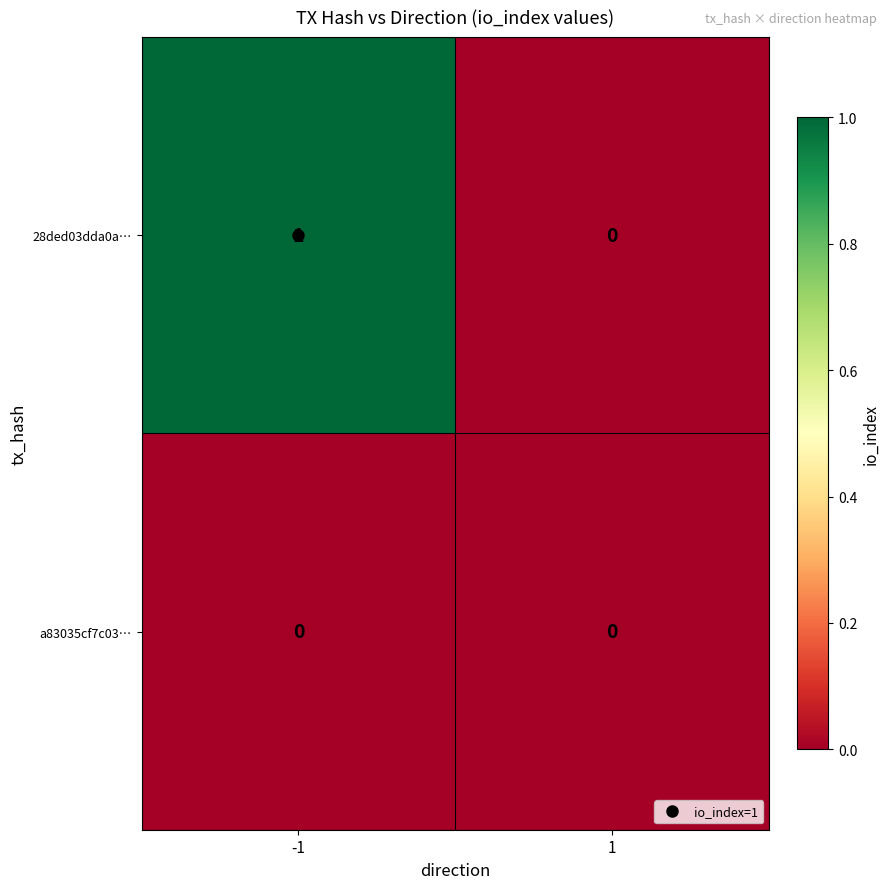

Which label corresponds to the largest value in the chart?

-1